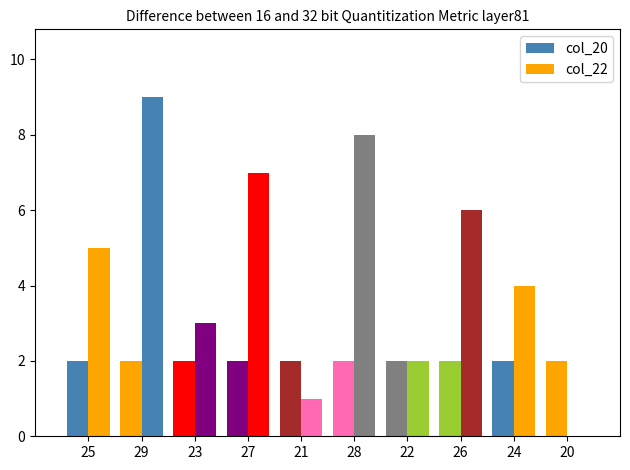

Which has a higher value, 26 or 22?

26